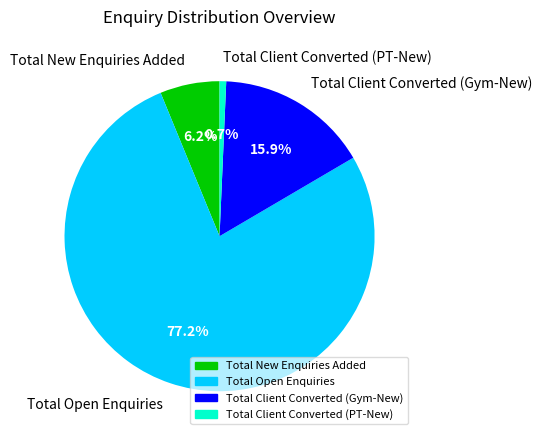

Is it true that Total Client Converted (PT-New) is 1% of the pie?

True